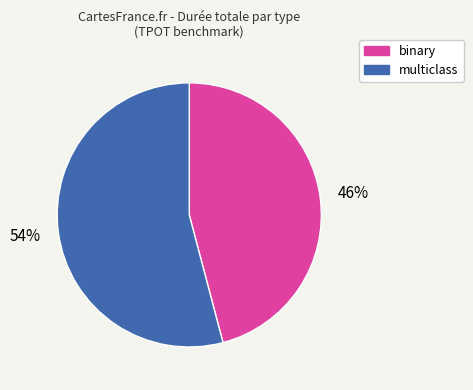

How many slices are in this pie chart?

2